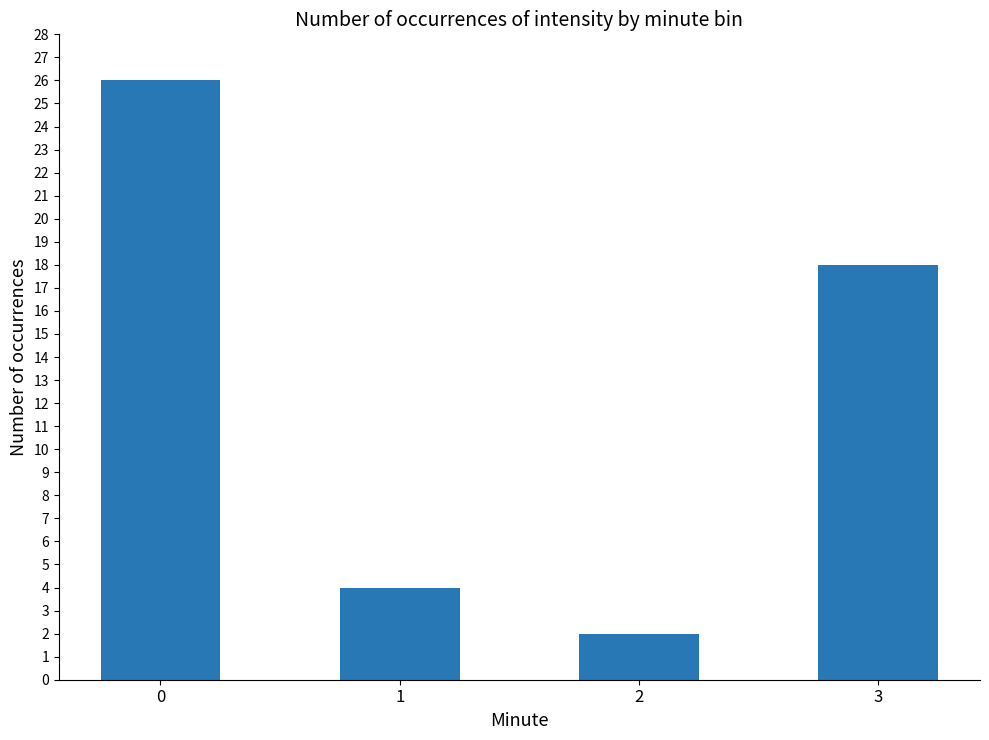

Where is the data nearest to the value 14?

3